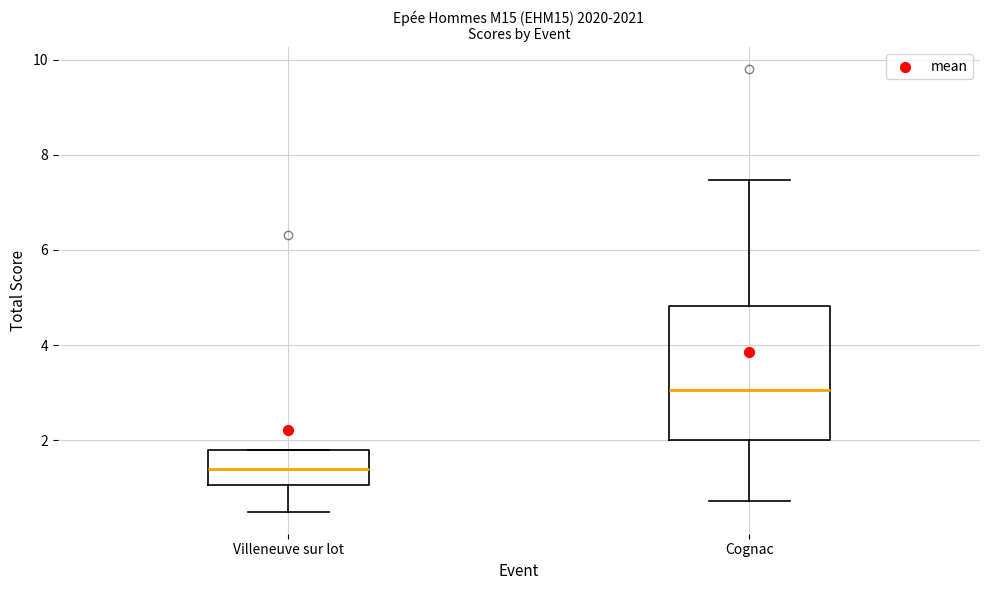

Which box's median line is the lowest?

Villeneuve sur lot